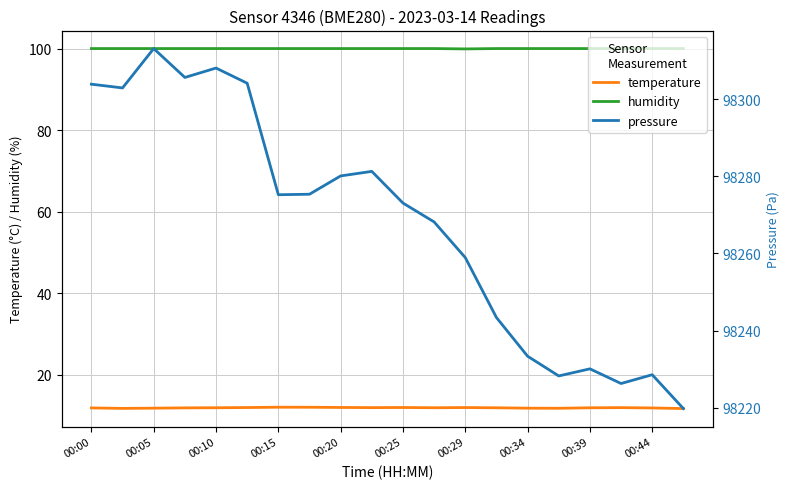

What are all the series names shown in the legend?

temperature, humidity, pressure